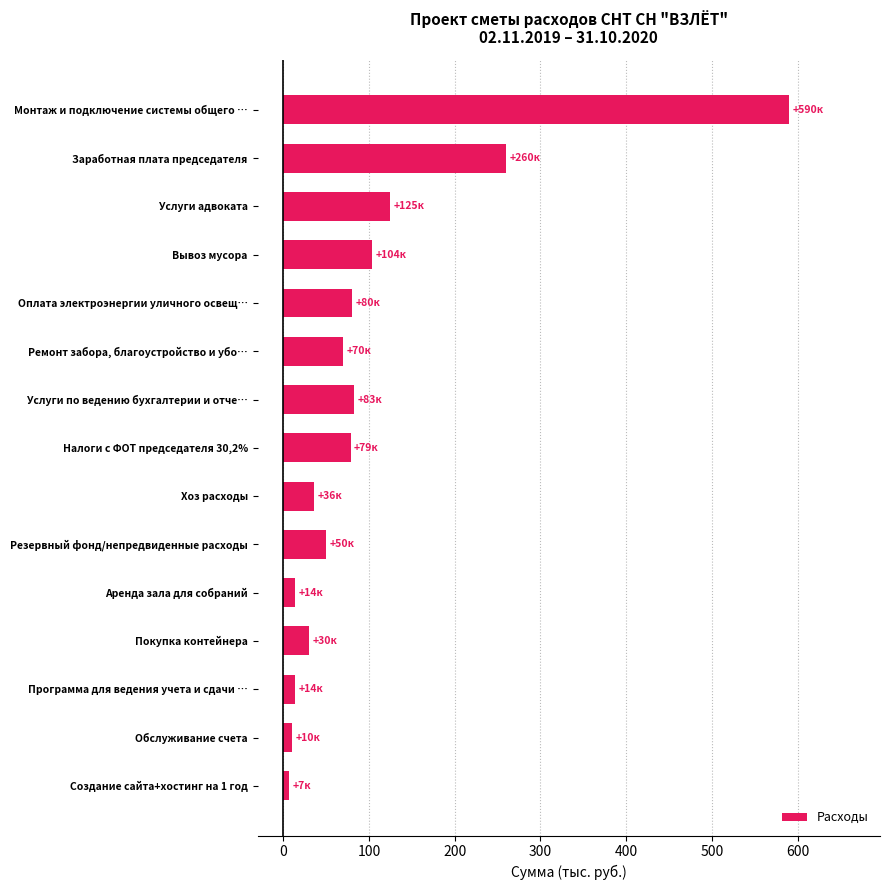

What is the difference between the maximum and minimum values?

583.5